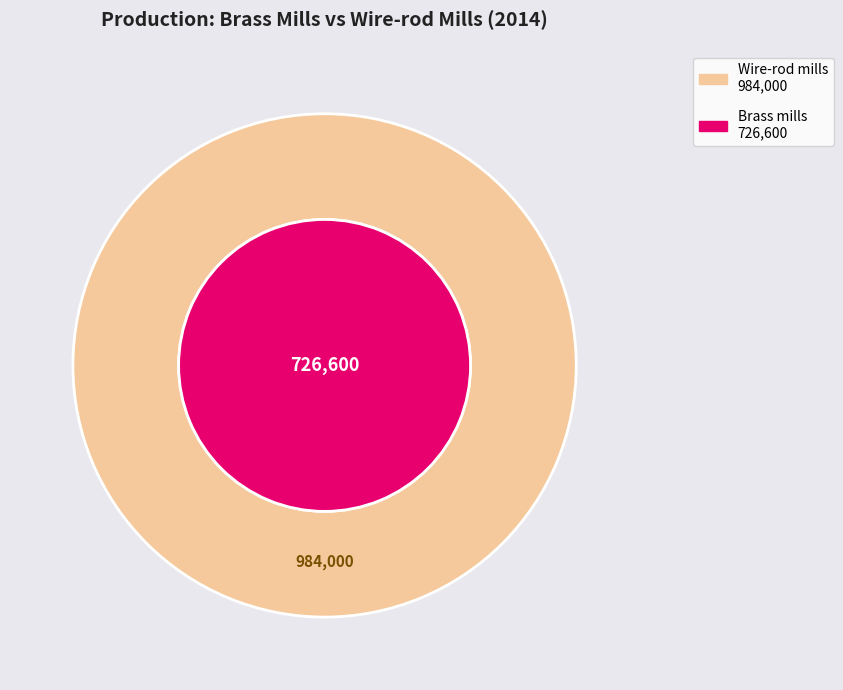

Count the number of slices in the pie.

9